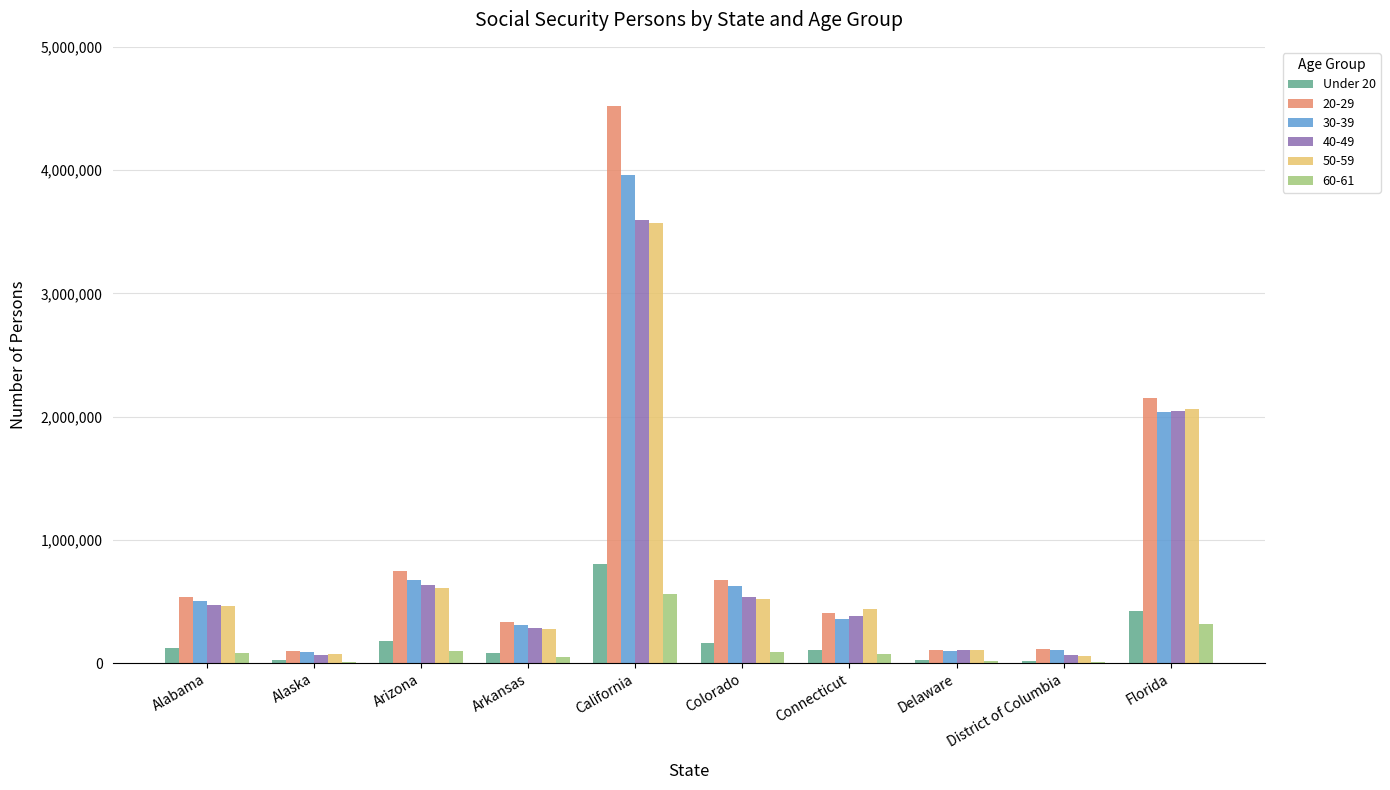

At which category does the chart reach its peak across all series?

California